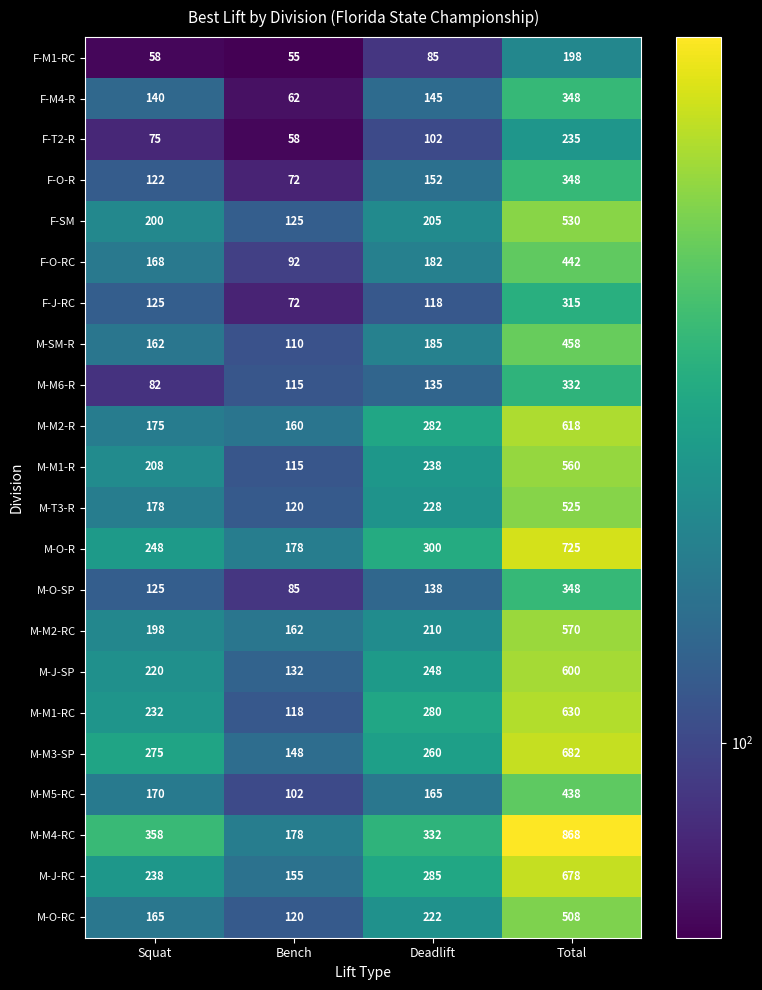

The M-M4-RC series shows 481 at Deadlift. True or false?

False